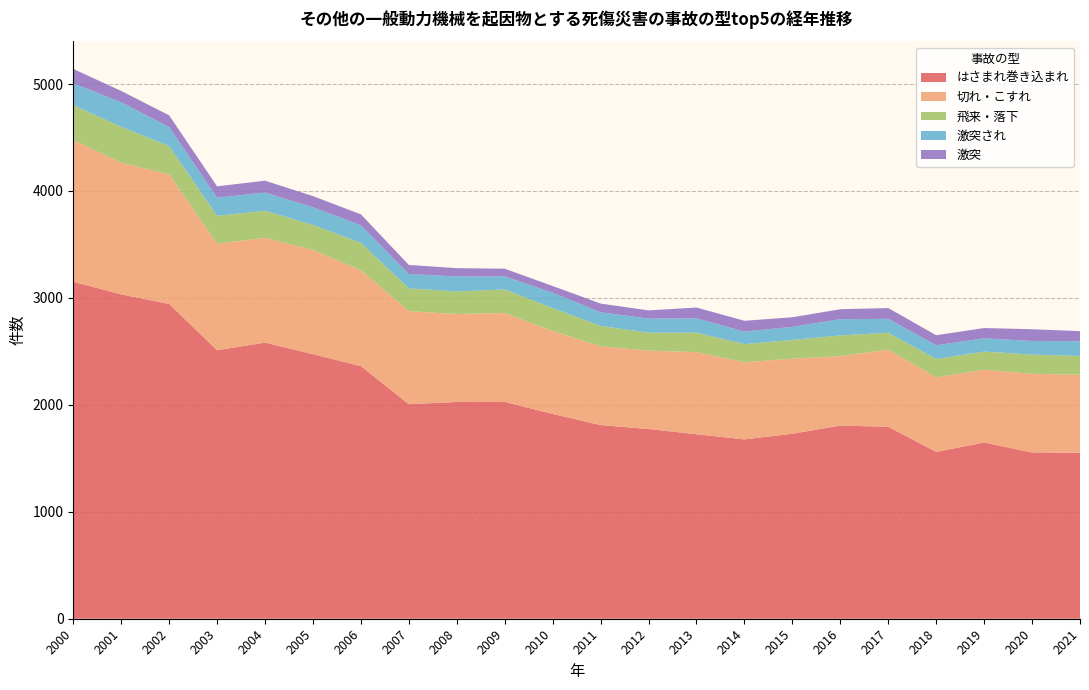

Reading right to left, what are all the values shown in this chart?

はさまれ巻き込まれ: 1553	1555	1648	1560	1795	1806	1730	1677	1725	1774	1811	1915	2027	2027	2006	2362	2474	2582	2511	2943	3033	3151
切れ・こすれ: 729	735	681	697	722	650	702	722	768	733	736	775	832	822	871	896	974	979	997	1212	1232	1323
飛来・落下: 175	180	169	172	157	193	175	169	182	168	191	215	220	211	212	257	234	254	260	264	335	329
激突され: 138	127	124	128	130	152	122	117	134	131	128	143	122	140	134	164	165	170	169	179	229	203
激突: 94	110	96	94	101	93	90	101	101	77	81	63	72	78	85	102	105	111	106	109	106	135